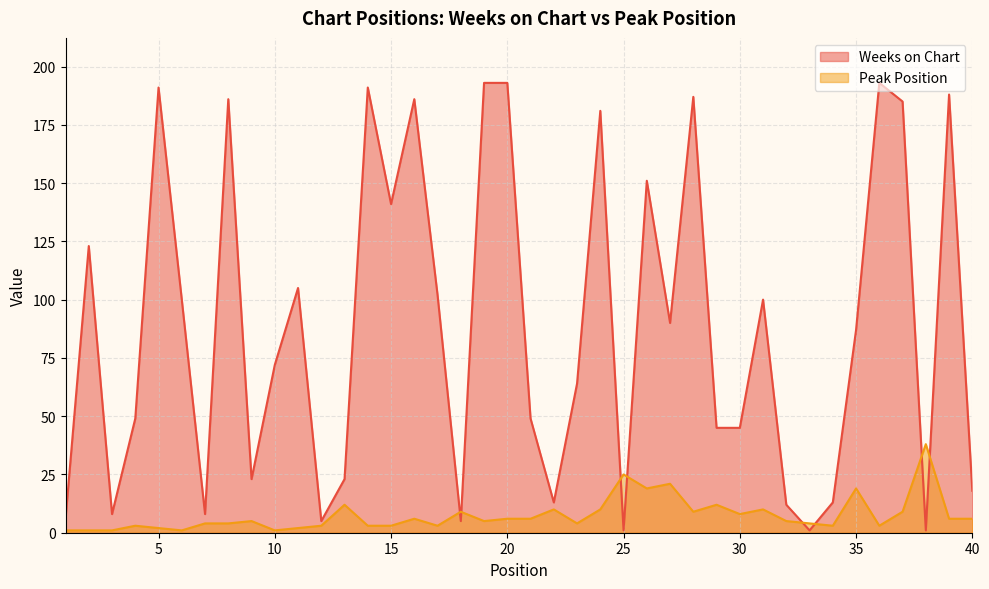

What is the average value of the Peak Position series?

8